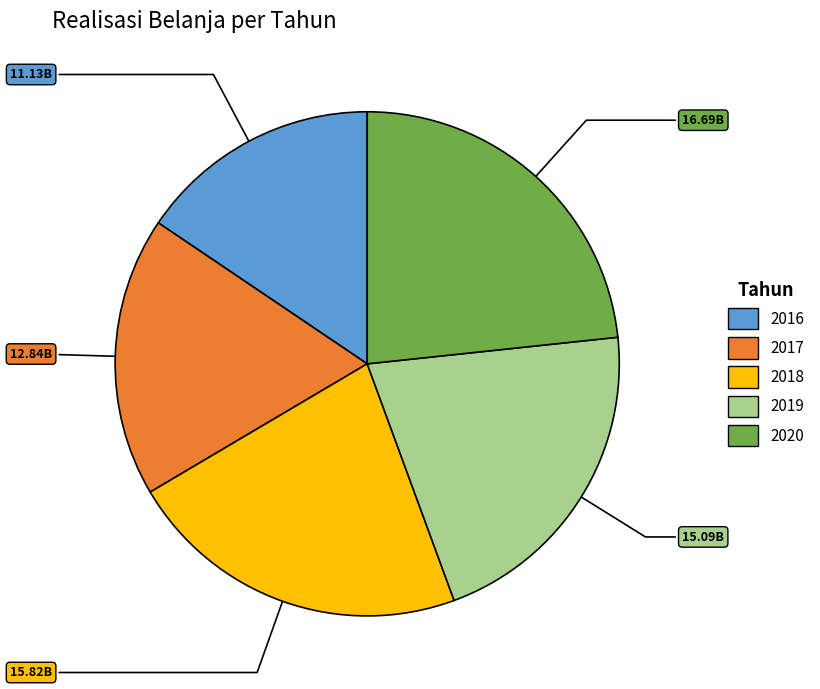

Is there a majority slice in this chart?

No